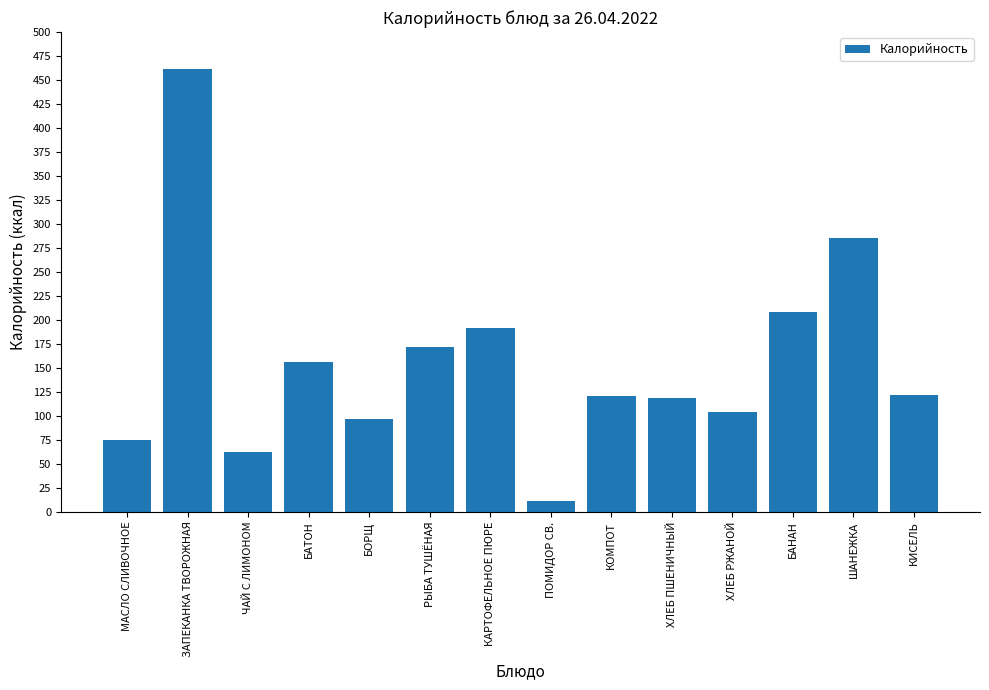

What is the difference between the maximum and second lowest values?

400